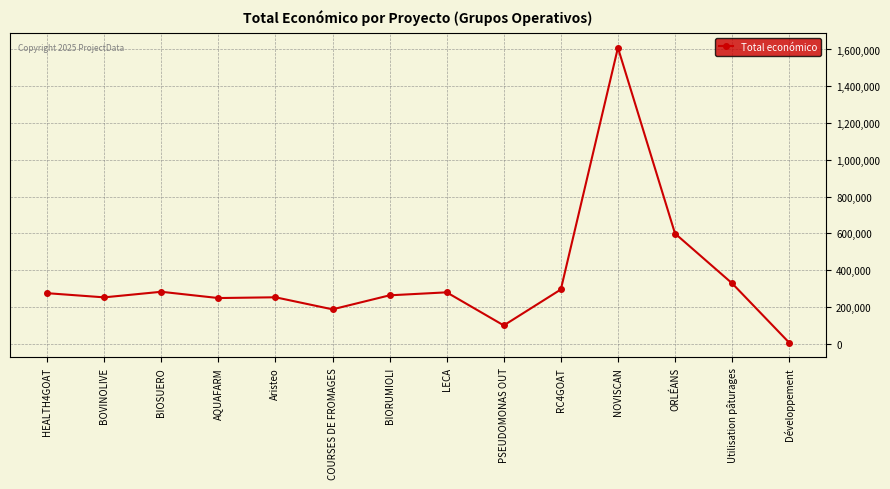

What is the difference between the values at ORLÉANS and BOVINOLIVE?

347387